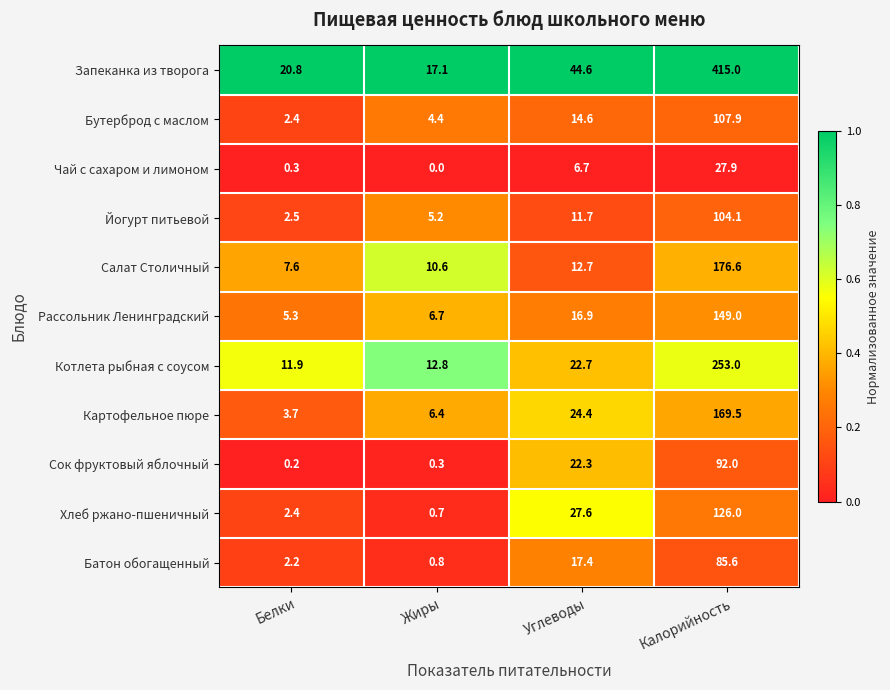

Rank the series by their maximum value, from highest to lowest.

Запеканка из творога, Котлета рыбная с соусом, Салат Столичный, Картофельное пюре, Рассольник Ленинградский, Хлеб ржано-пшеничный, Бутерброд с маслом, Йогурт питьевой, Сок фруктовый яблочный, Батон обогащенный, Чай с сахаром и лимоном